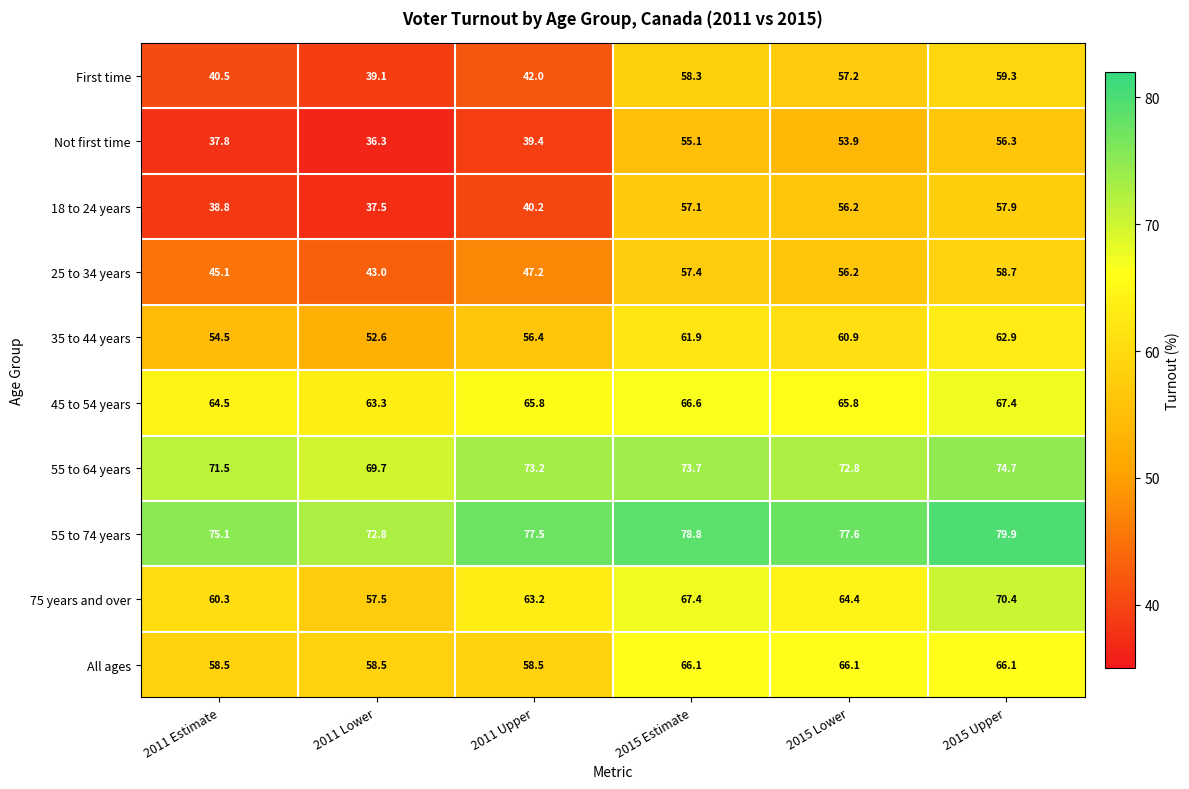

List the labels in order of 35 to 44 years value, largest first.

2015 Upper, 2015 Estimate, 2015 Lower, 2011 Upper, 2011 Estimate, 2011 Lower